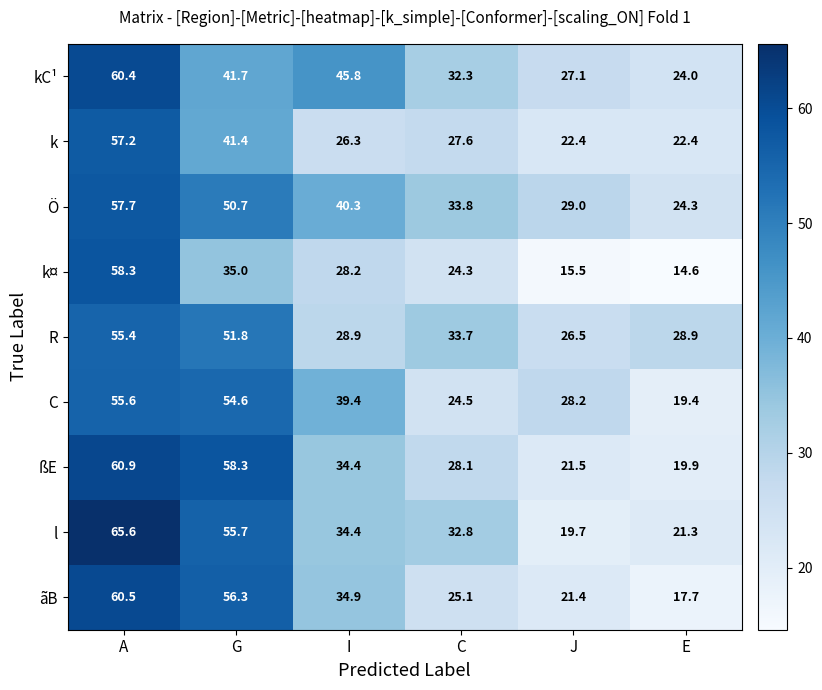

Where is k¤ nearest to the value 36?

G